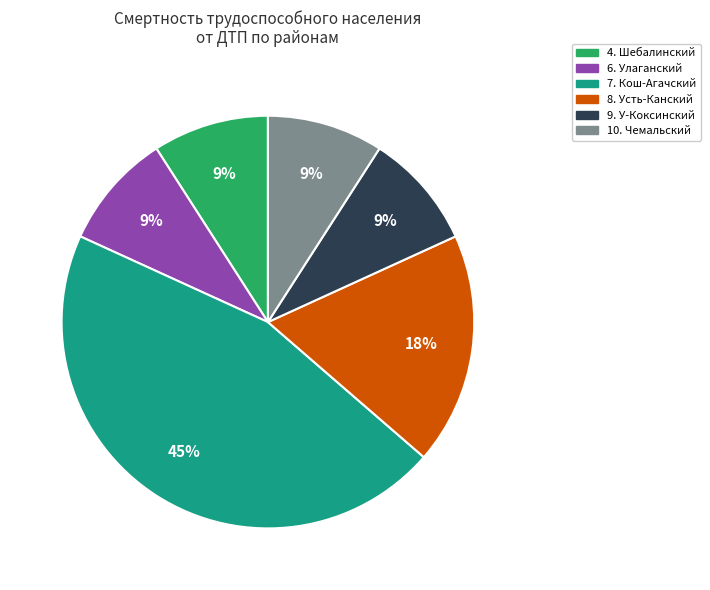

To the nearest percent, what is the difference between the largest and smallest slice percentages?

36%